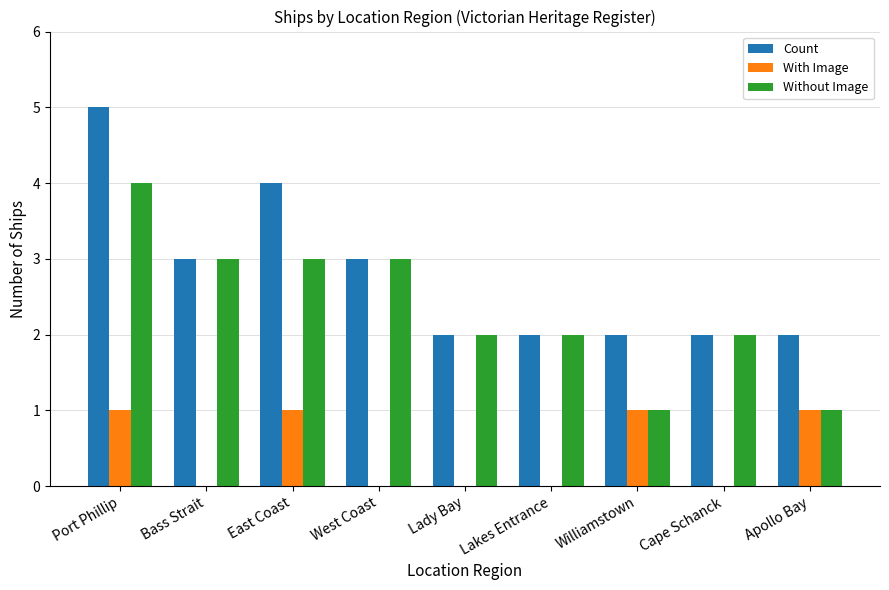

What is the maximum value for Count?

5